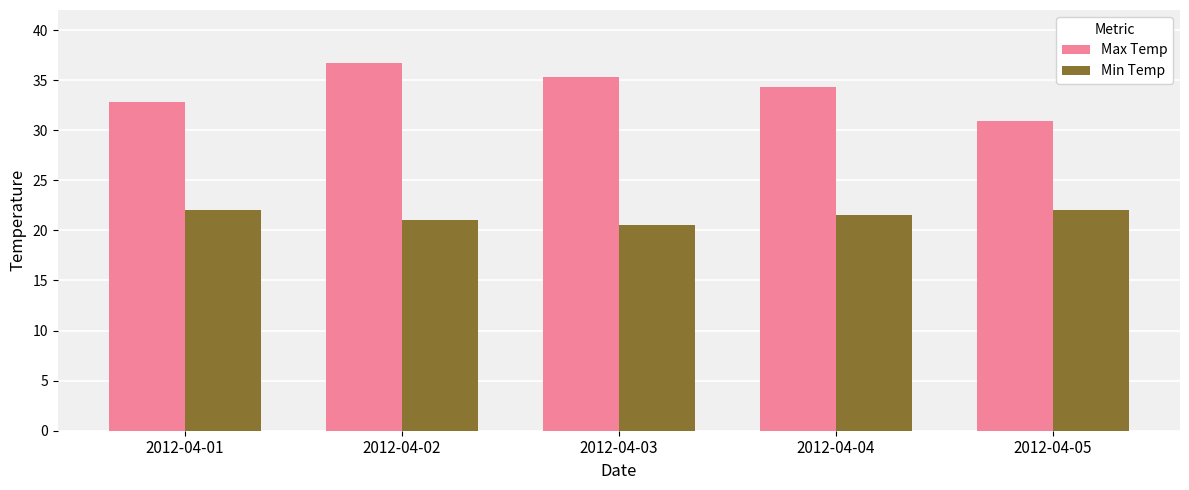

At which category is the sum across all series the highest?

2012-04-02